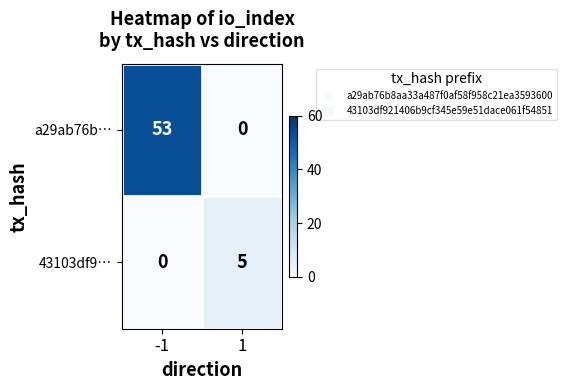

Rank the series by their average value, from highest to lowest.

a29ab76b…, 43103df9…